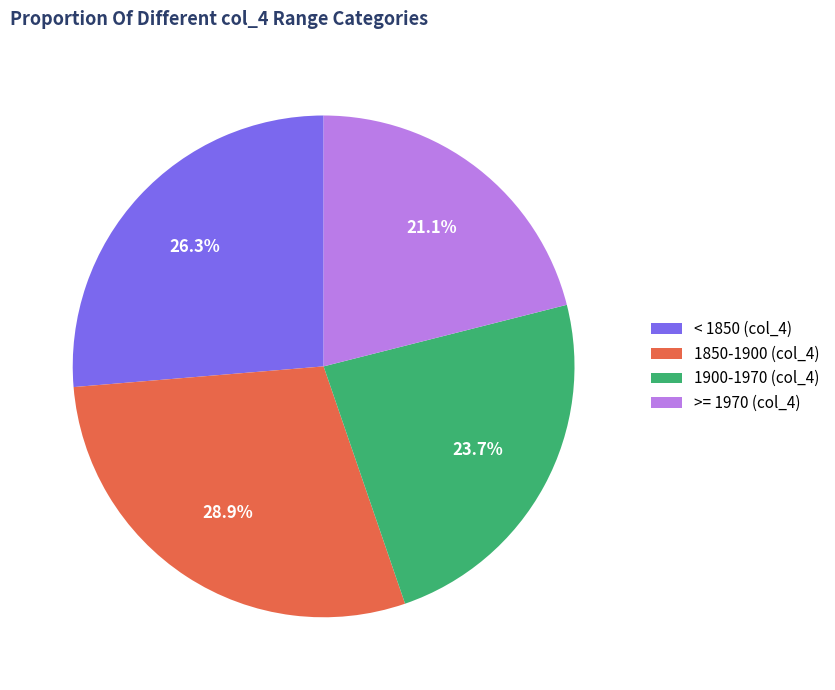

Does 1850-1900 (col_4) represent more than half of the total?

No